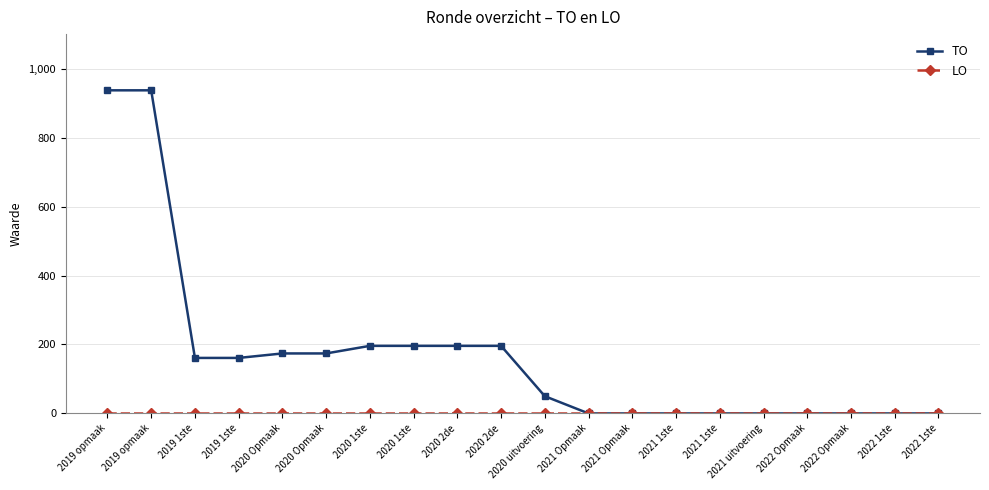

How many data points does each series have?

20